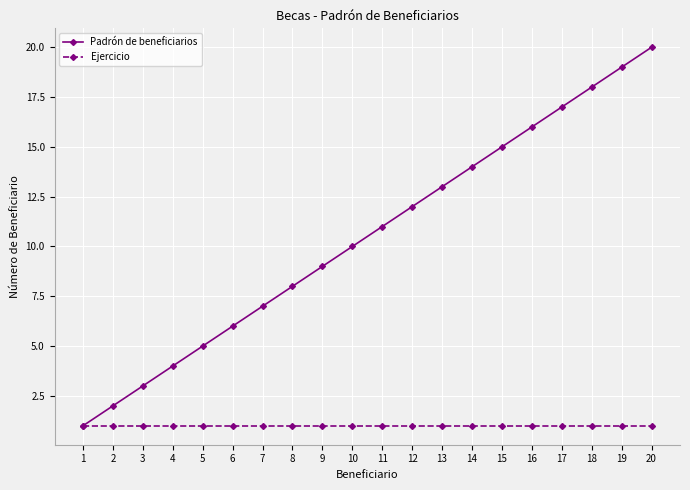

Which series has the largest range (max minus min)?

Padrón de beneficiarios